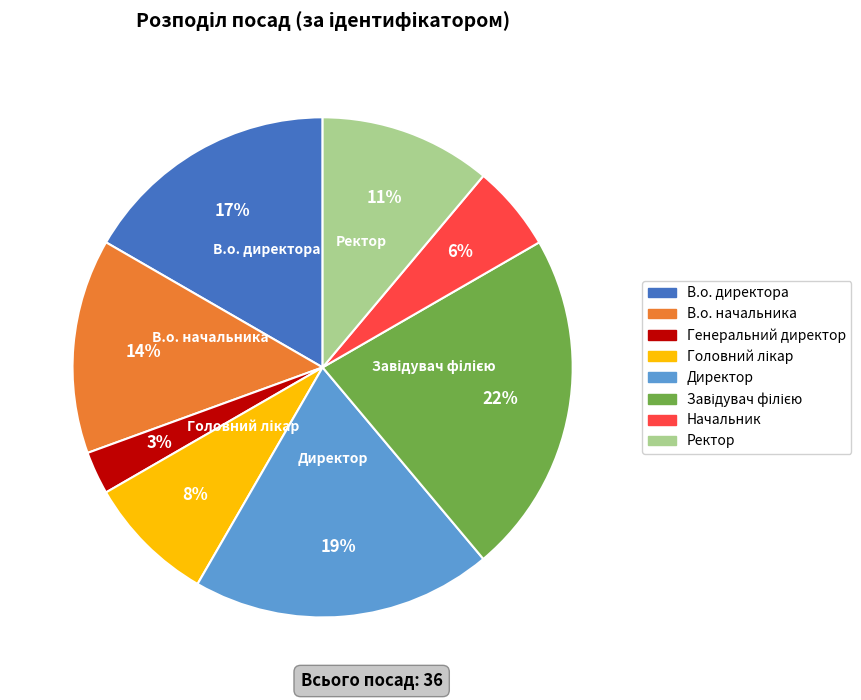

Which slice is the smallest?

Генеральний директор